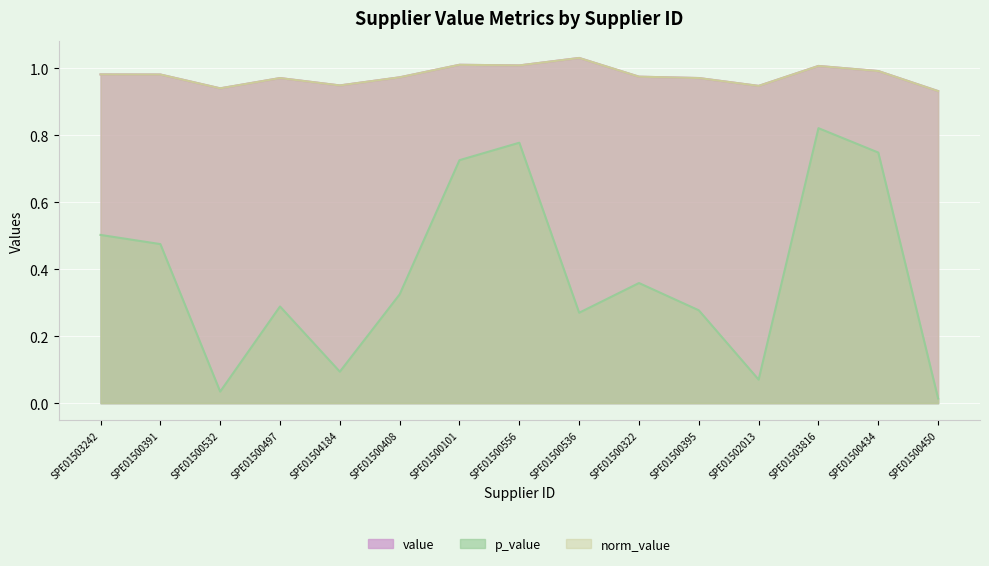

What is the maximum value shown in the chart?

1.0